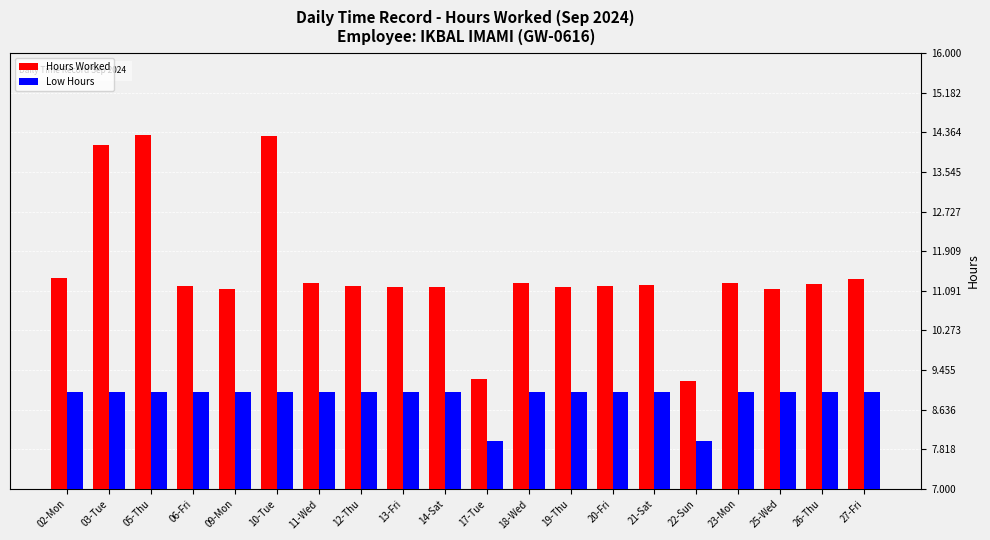

List the series in order of their peak value, lowest first.

Low Hours, Hours Worked